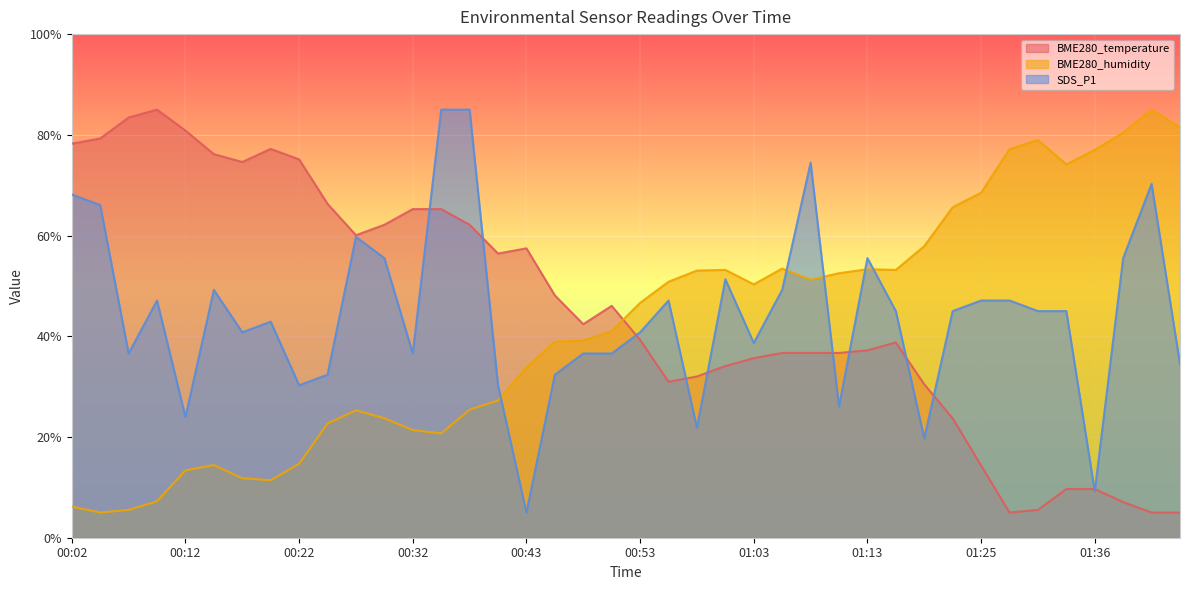

List the series in order of their overall mean, lowest first.

BME280_humidity, SDS_P1, BME280_temperature